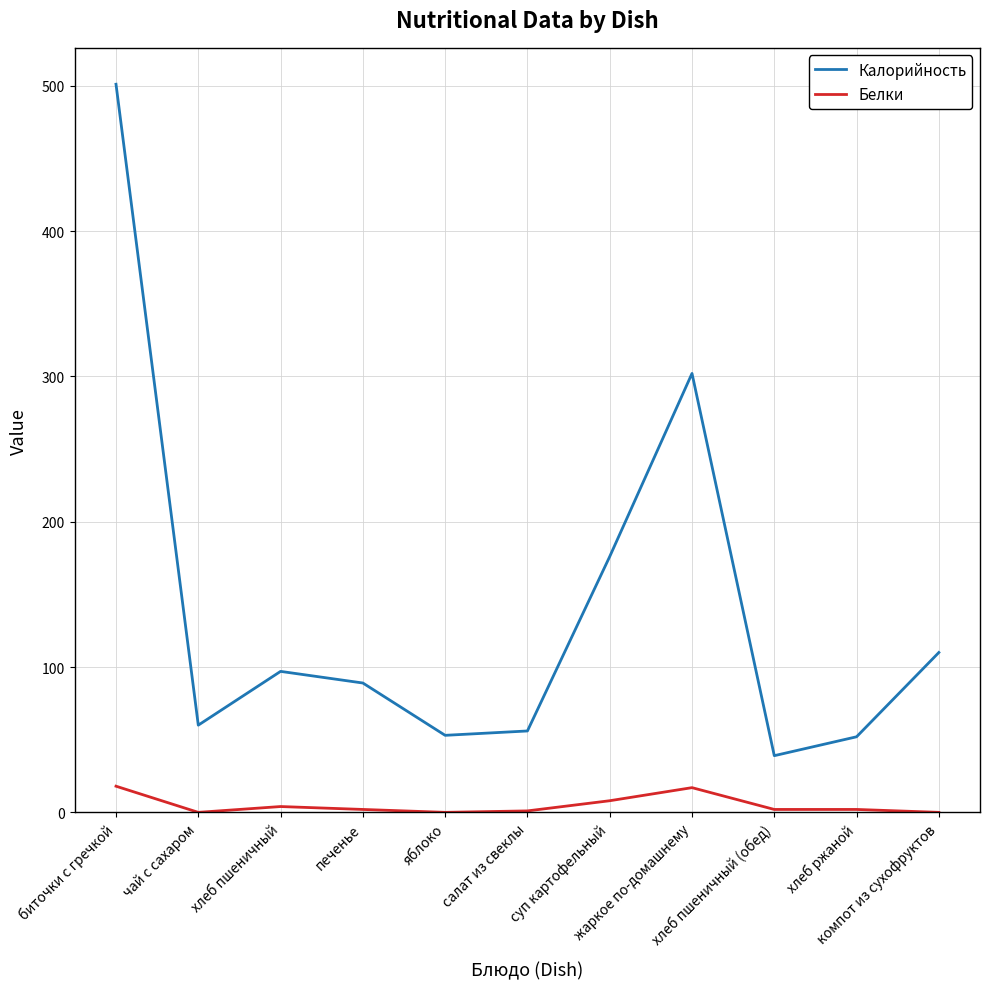

True or false: Калорийность and Белки cross at least once.

False